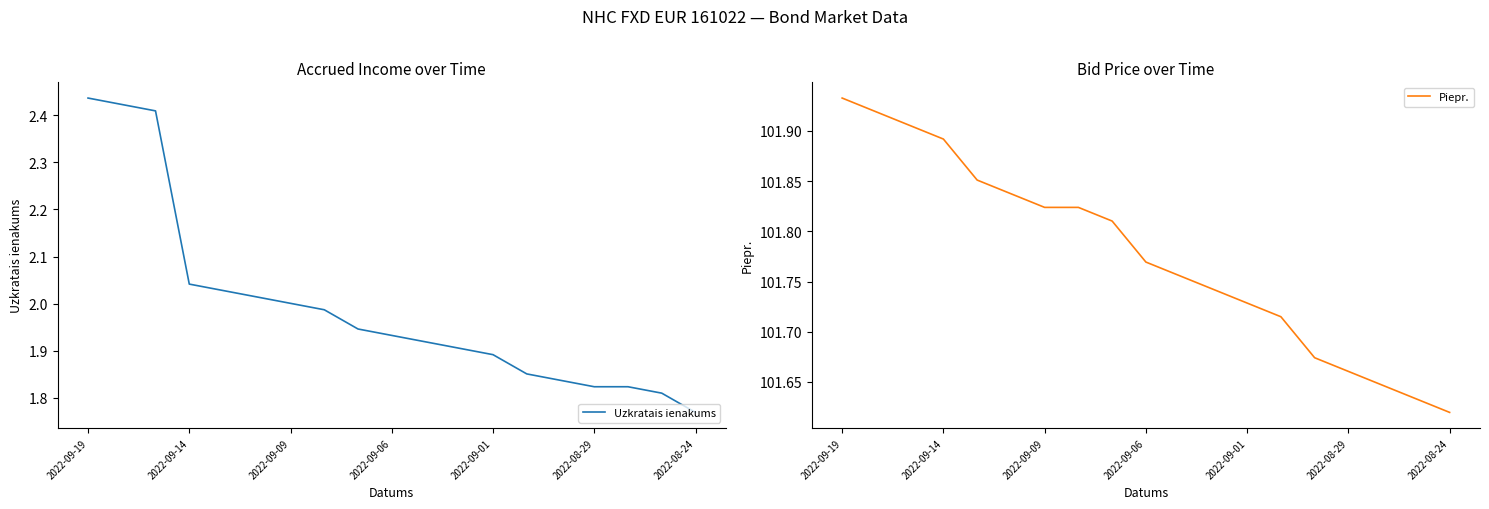

Is this an area chart (filled region under the line)?

No